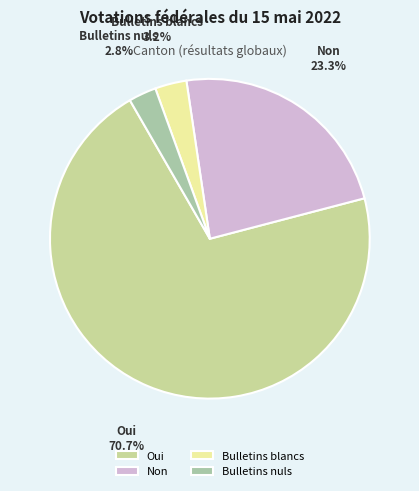

Between Non and Bulletins blancs, which is larger?

Non